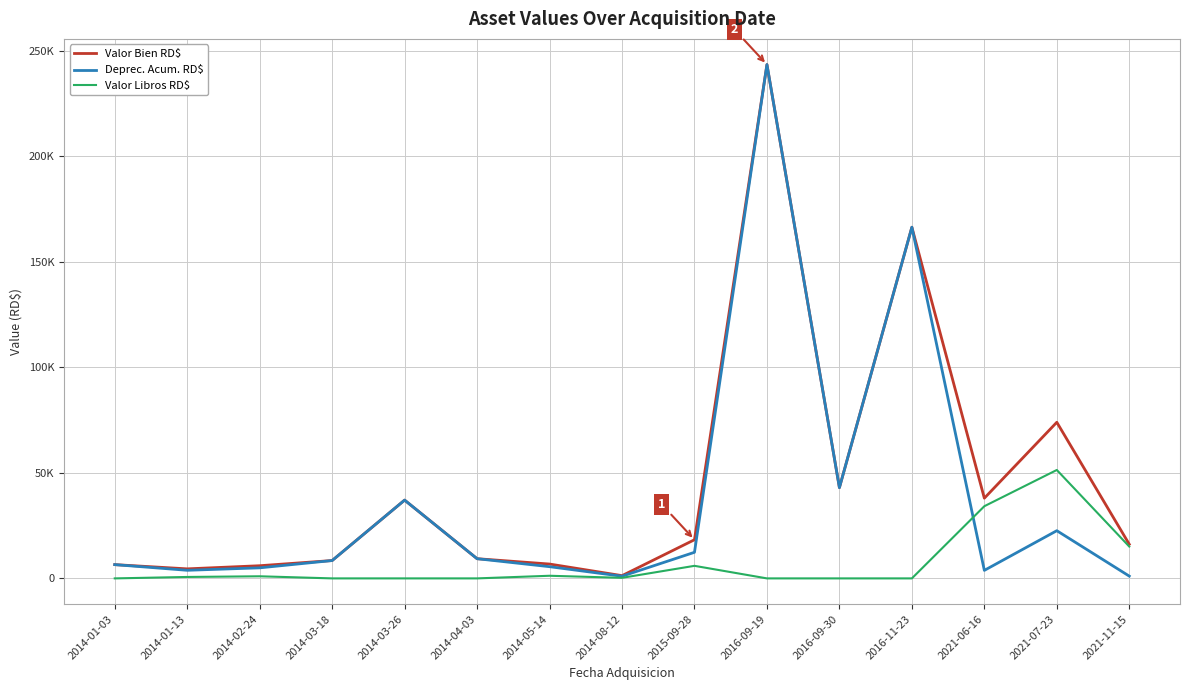

What is the difference between the Valor Libros RD$ values at 2014-05-14 and 2014-08-12?

975.4